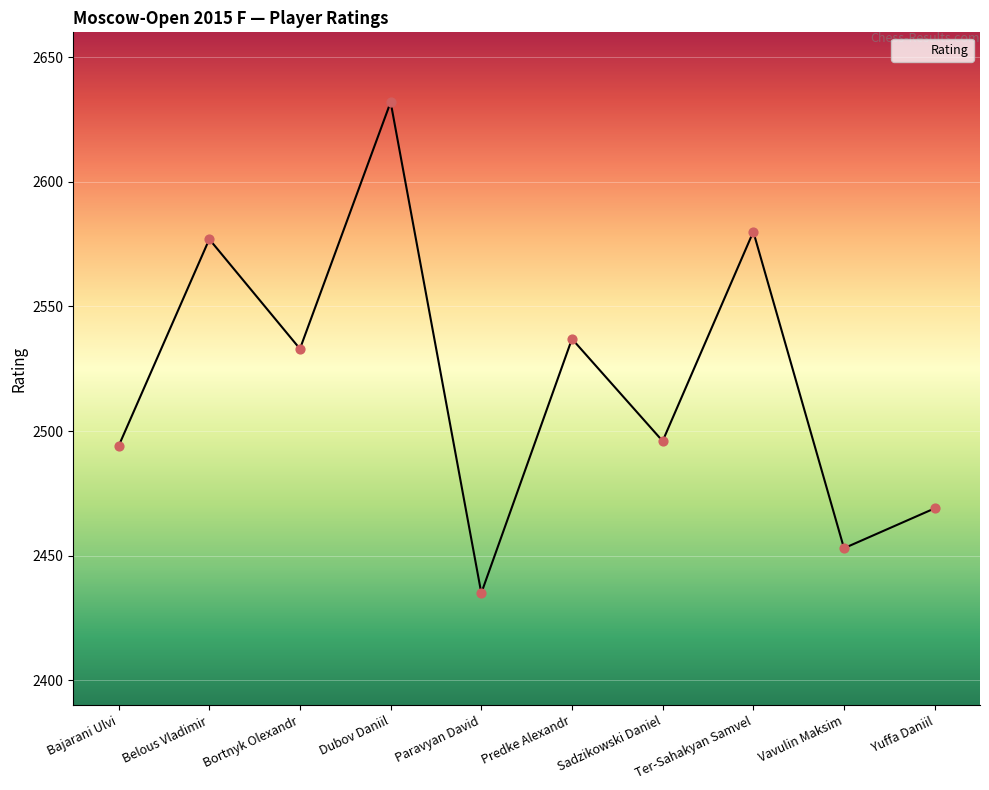

What is the change in value from Bortnyk Olexandr to Dubov Daniil?

+99